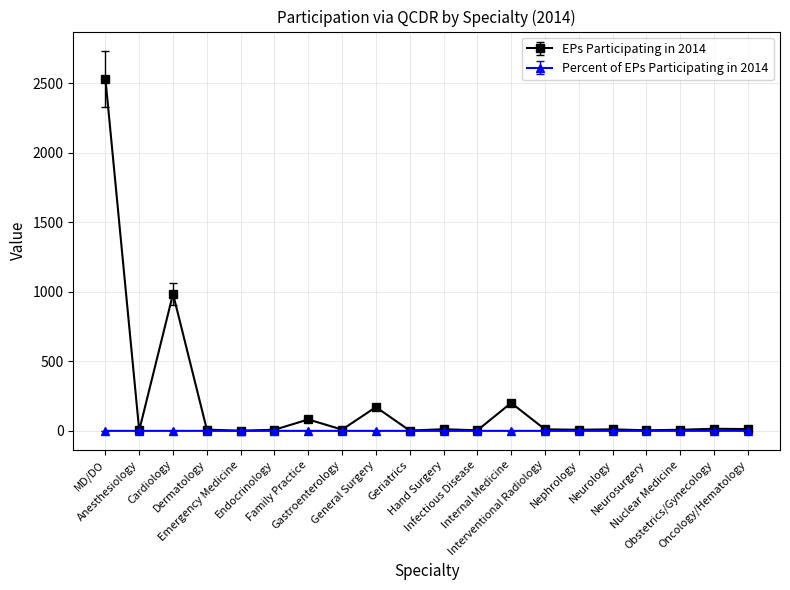

How many distinct data groups are displayed?

2